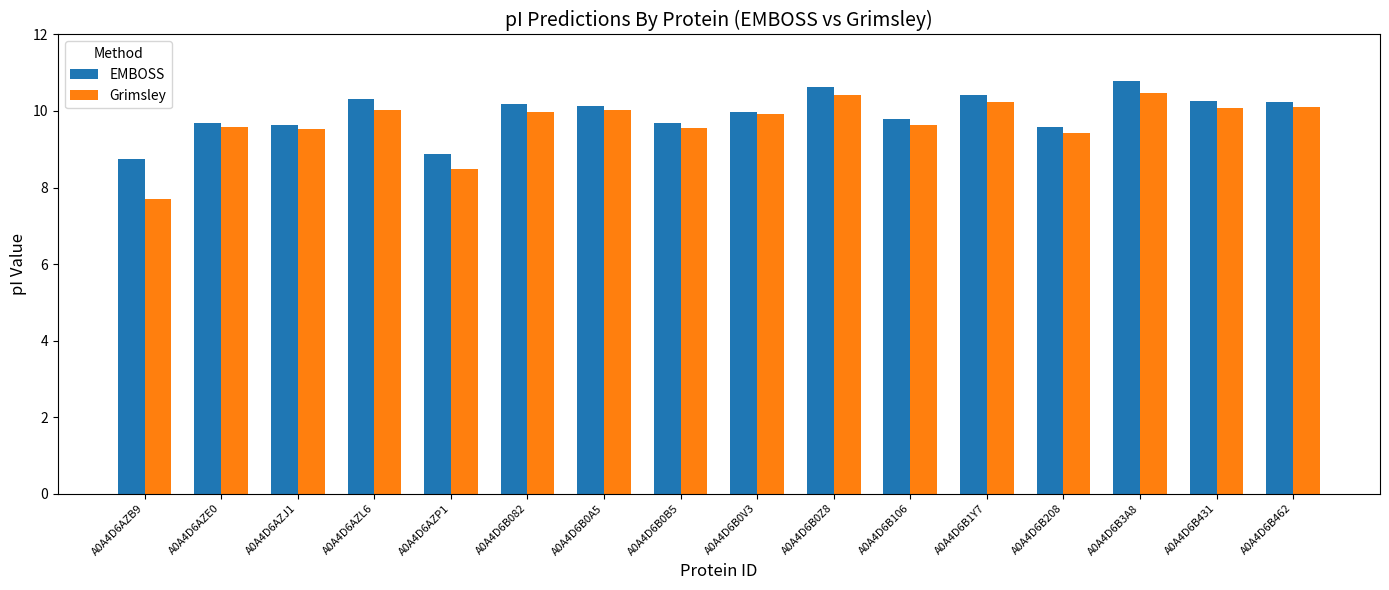

Rank the series at A0A4D6B0B5 from highest to lowest value.

EMBOSS, Grimsley